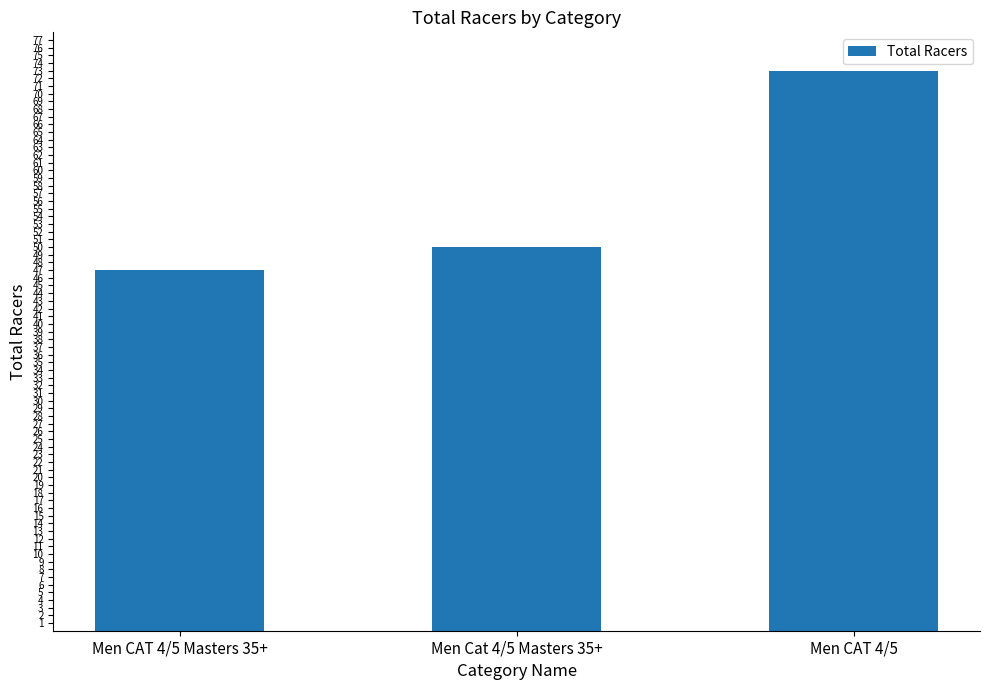

List the labels in order of value, smallest first.

Men CAT 4/5 Masters 35+, Men Cat 4/5 Masters 35+, Men CAT 4/5